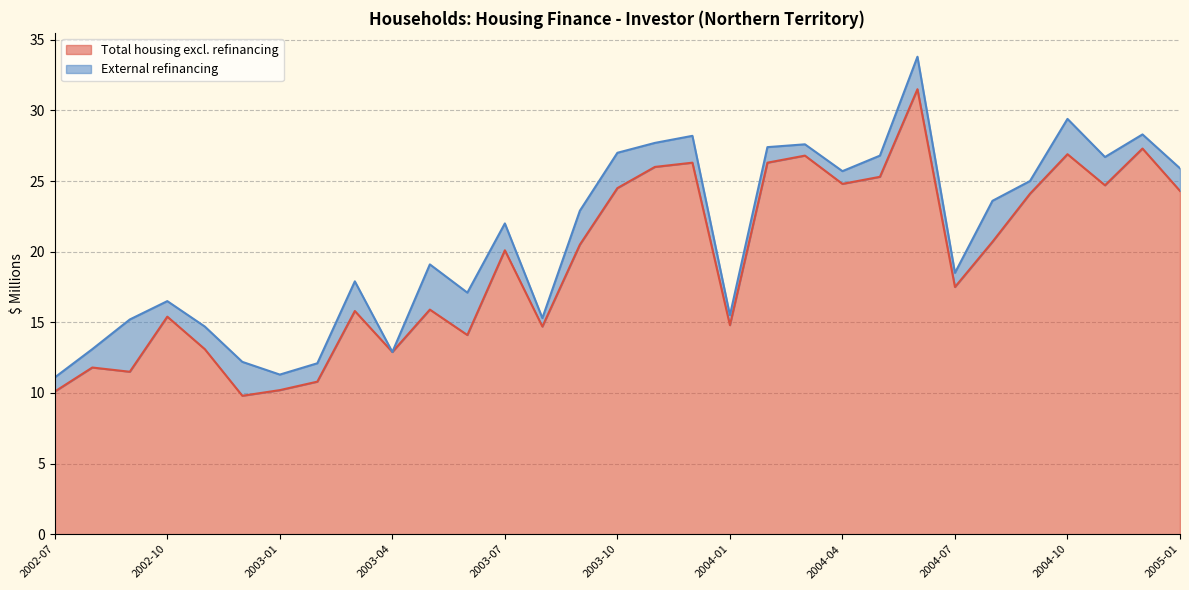

Rank the categories by value from lowest to highest.

2002-12, 2002-07, 2003-01, 2003-02, 2002-09, 2002-08, 2003-04, 2002-11, 2003-06, 2003-08, 2004-01, 2002-10, 2003-03, 2003-05, 2004-07, 2003-07, 2003-09, 2004-08, 2004-09, 2005-01, 2003-10, 2004-11, 2004-04, 2004-05, 2003-11, 2003-12, 2004-02, 2004-03, 2004-10, 2004-12, 2004-06